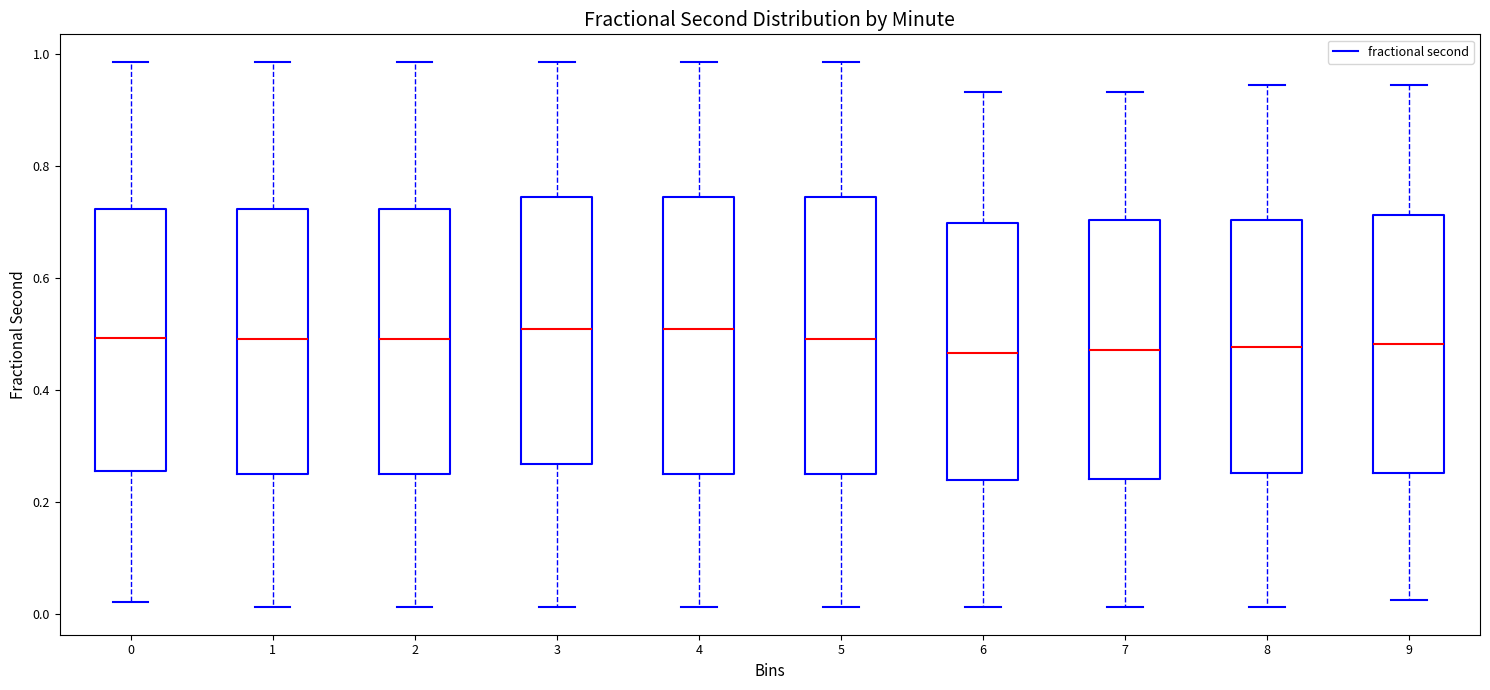

Reading left to right, transcribe this box plot: for each box, give where its median line is, the range the box spans, and where its two whiskers end, as read against the y-axis. The values are not printed on the chart, so give them approximately, as read against the axis.

0: median 0.50, box 0.26 to 0.72, whiskers 0.02 to 0.98
1: median 0.50, box 0.24 to 0.72, whiskers 0.02 to 0.98
2: median 0.50, box 0.24 to 0.72, whiskers 0.02 to 0.98
3: median 0.50, box 0.26 to 0.74, whiskers 0.02 to 0.98
4: median 0.50, box 0.24 to 0.74, whiskers 0.02 to 0.98
5: median 0.50, box 0.24 to 0.74, whiskers 0.02 to 0.98
6: median 0.46, box 0.24 to 0.70, whiskers 0.02 to 0.94
7: median 0.48, box 0.24 to 0.70, whiskers 0.02 to 0.94
8: median 0.48, box 0.26 to 0.70, whiskers 0.02 to 0.94
9: median 0.48, box 0.26 to 0.72, whiskers 0.02 to 0.94